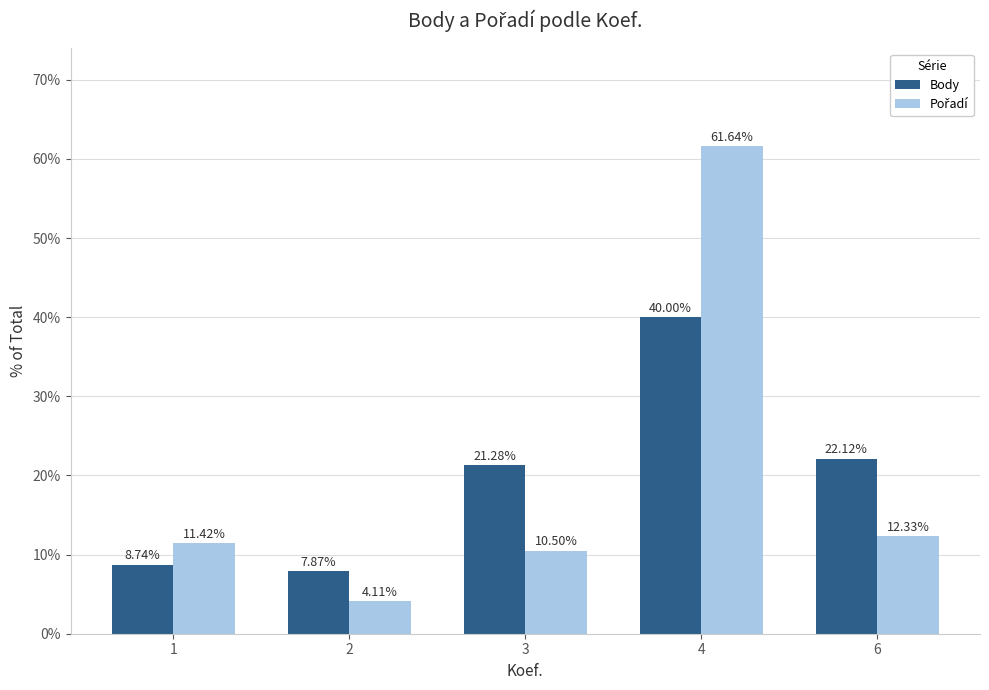

What value does the Body series have at 3?

21.3